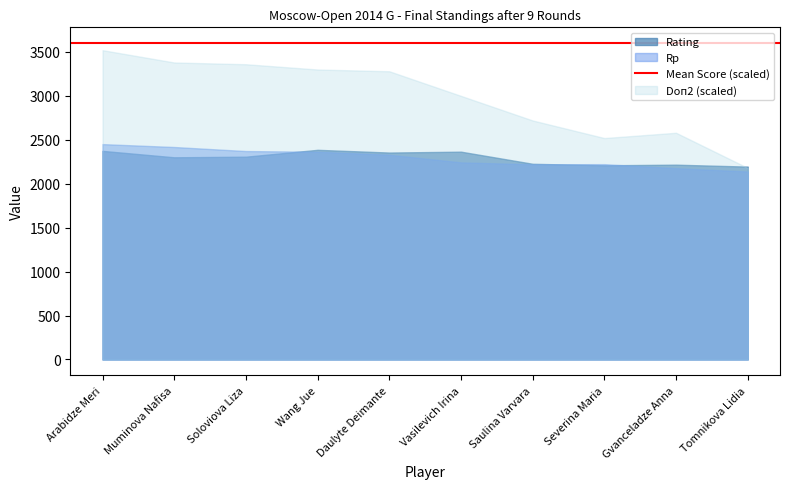

What is the total value across all series at Wang Jue?

8050